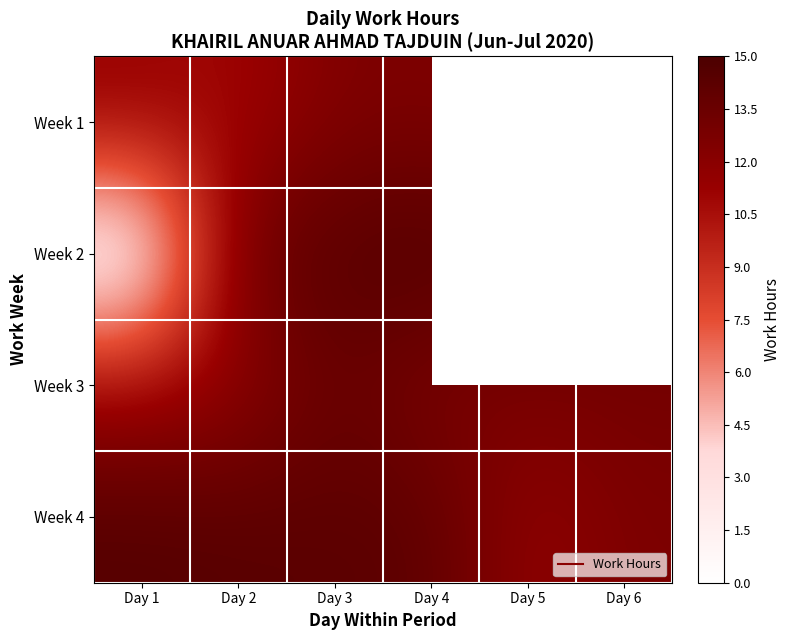

Rank the series by their maximum value, from lowest to highest.

Week 1, Week 3, Week 4, Week 2